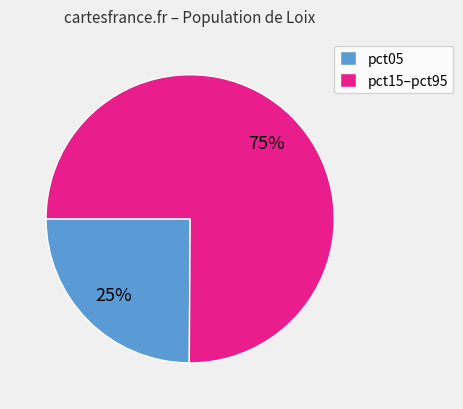

Do pct15–pct95 and pct05 together represent more than half of the pie?

Yes